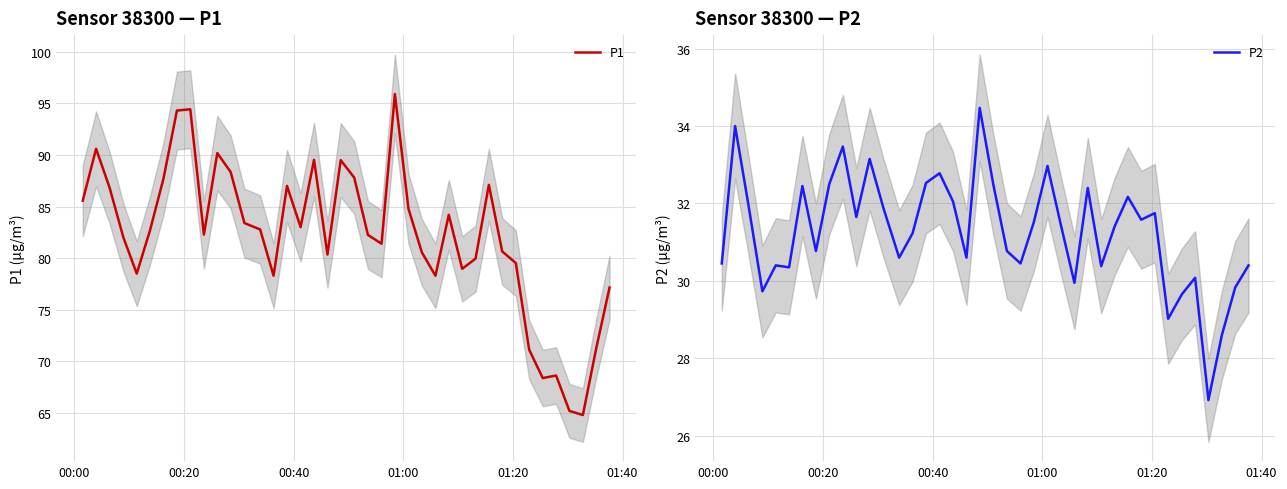

What is the lowest value of the P1 series?

64.8